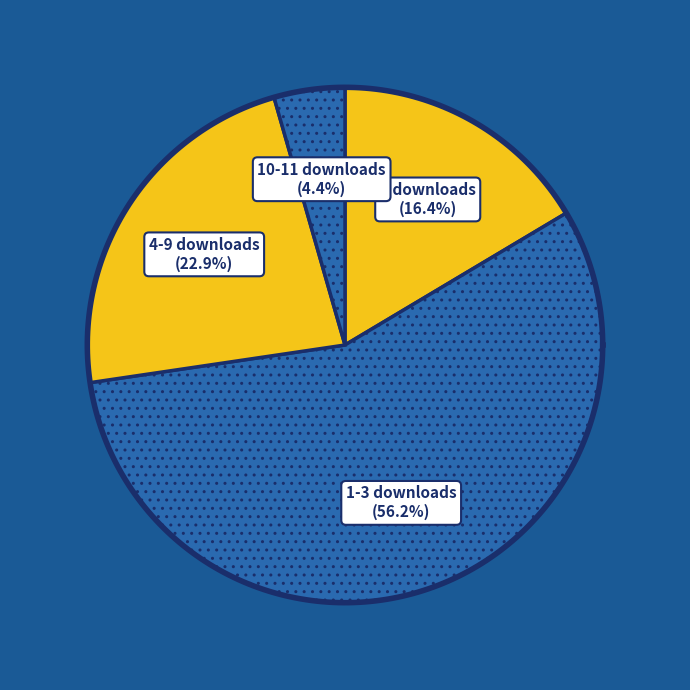

Is there a majority slice in this chart?

No